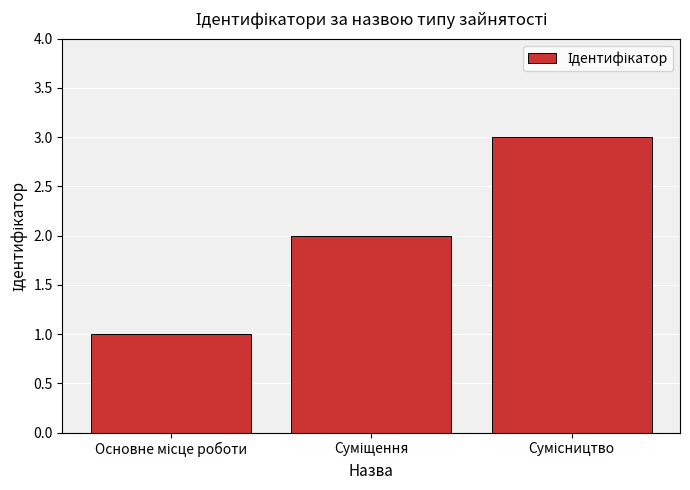

Reading left to right, transcribe all the data shown in this chart.

1	2	3